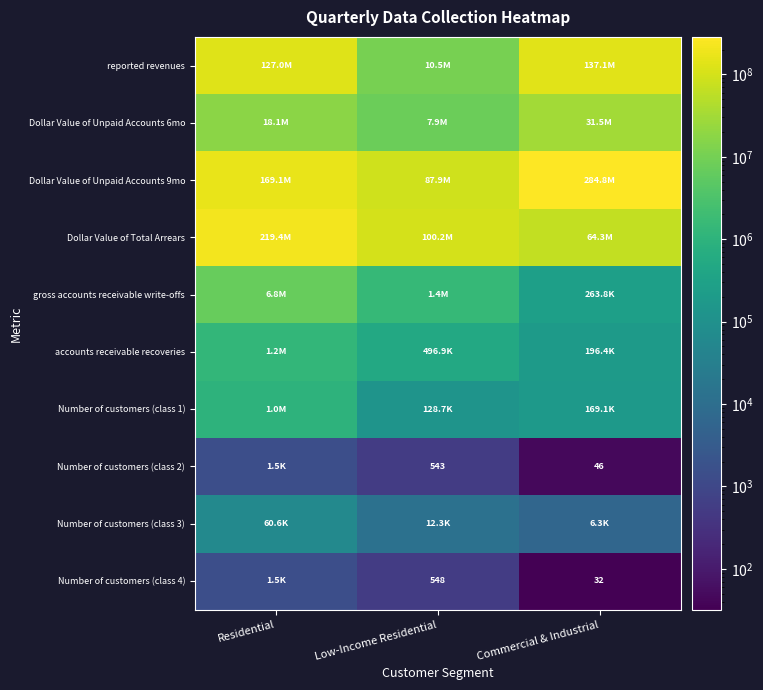

At which label does Number of customers (class 3) first exceed 12347?

Residential